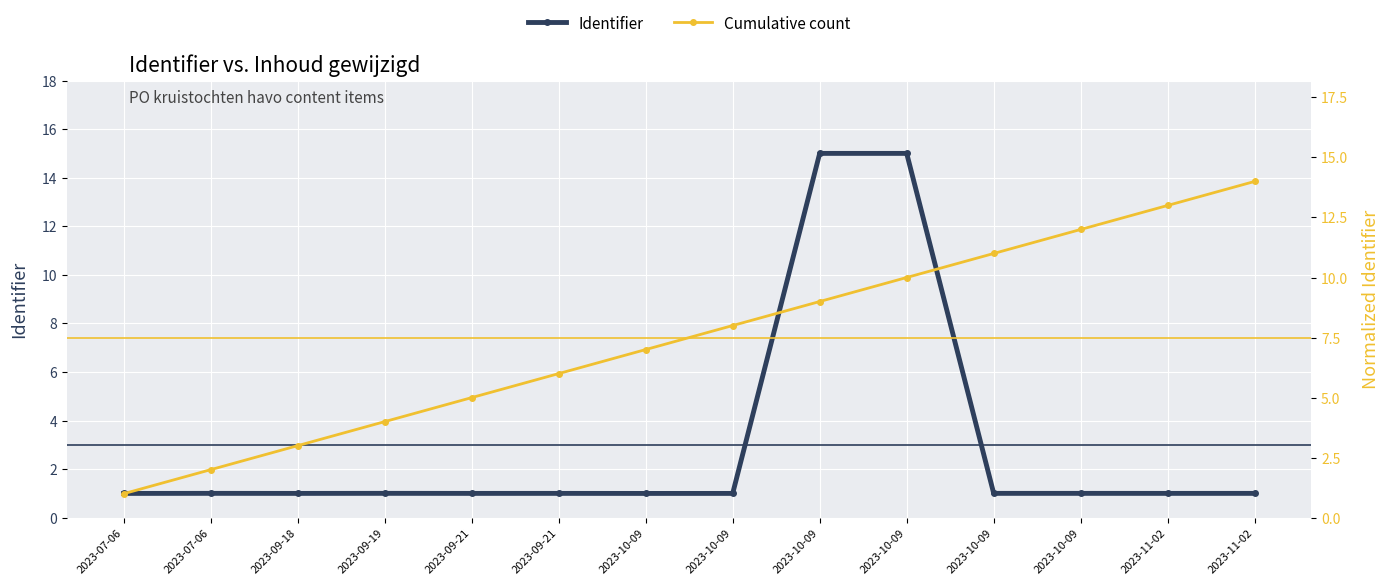

At which category is the sum across all series the highest?

2023-10-09